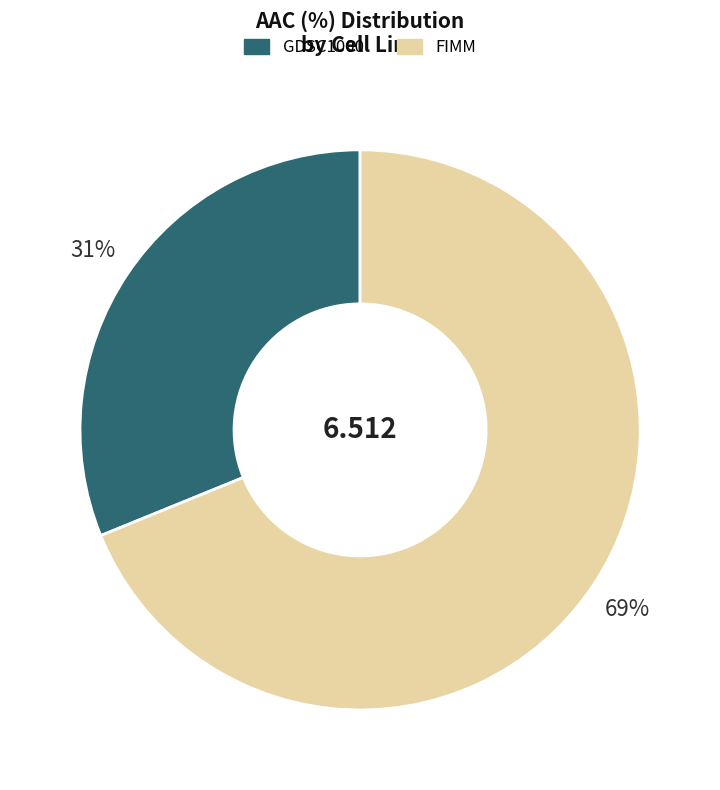

Count the number of slices in the pie.

2